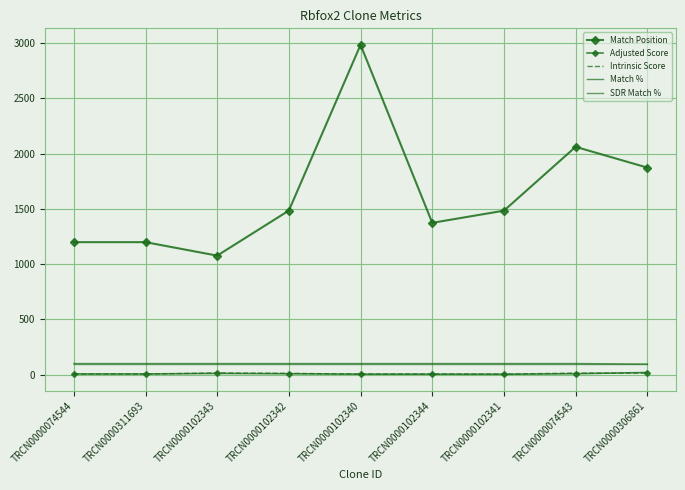

Which series has the largest range (max minus min)?

Match Position